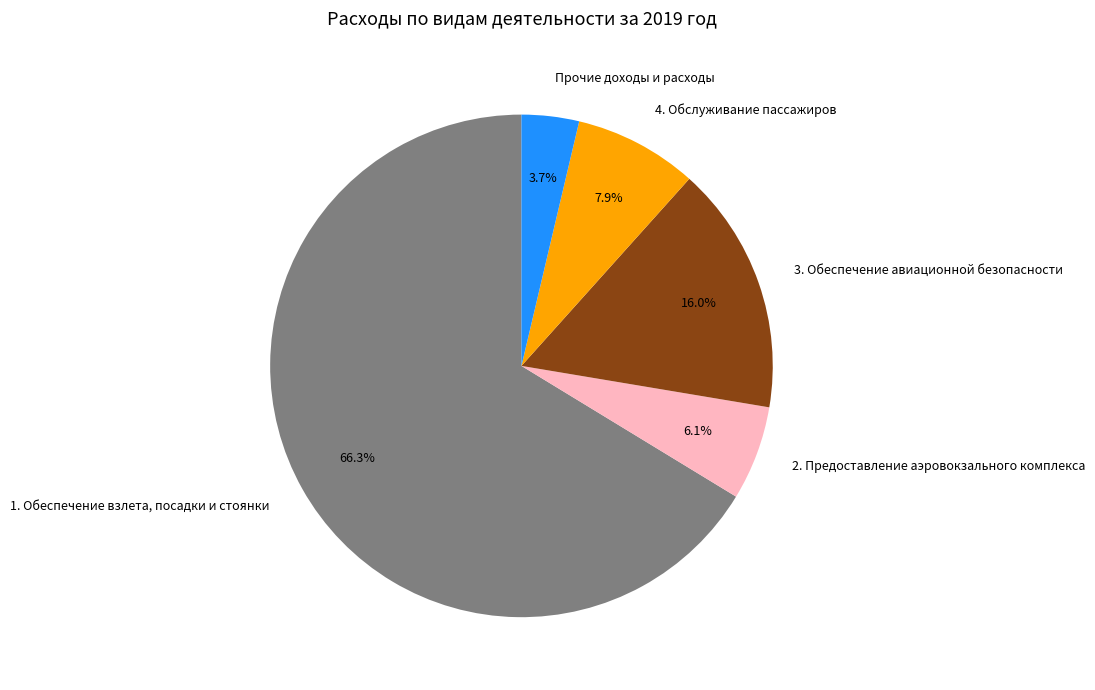

Between 1. Обеспечение взлета, посадки и стоянки and 3. Обеспечение авиационной безопасности, which is larger?

1. Обеспечение взлета, посадки и стоянки